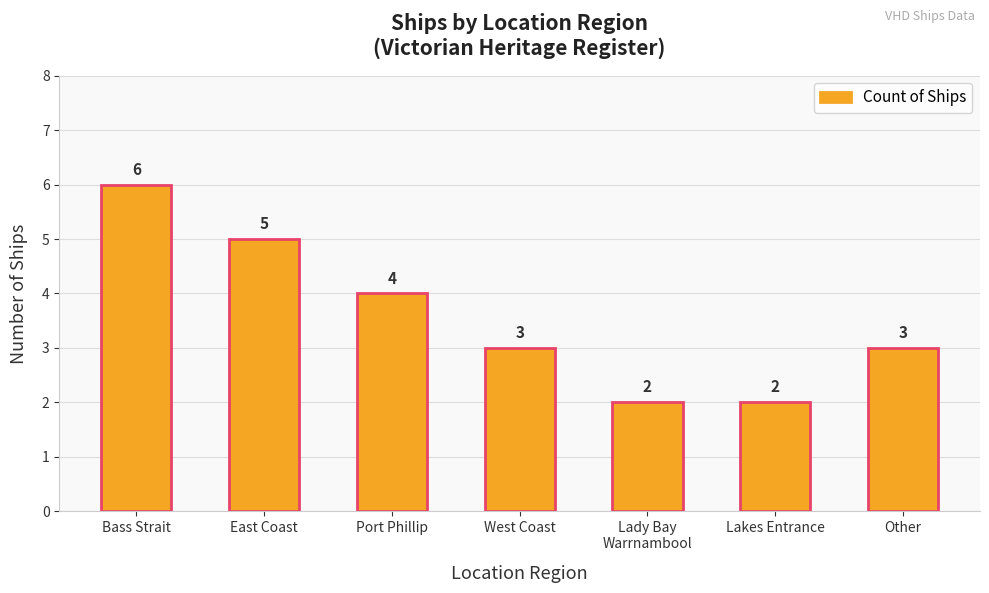

True or false: the data shows 4 at Bass Strait.

False